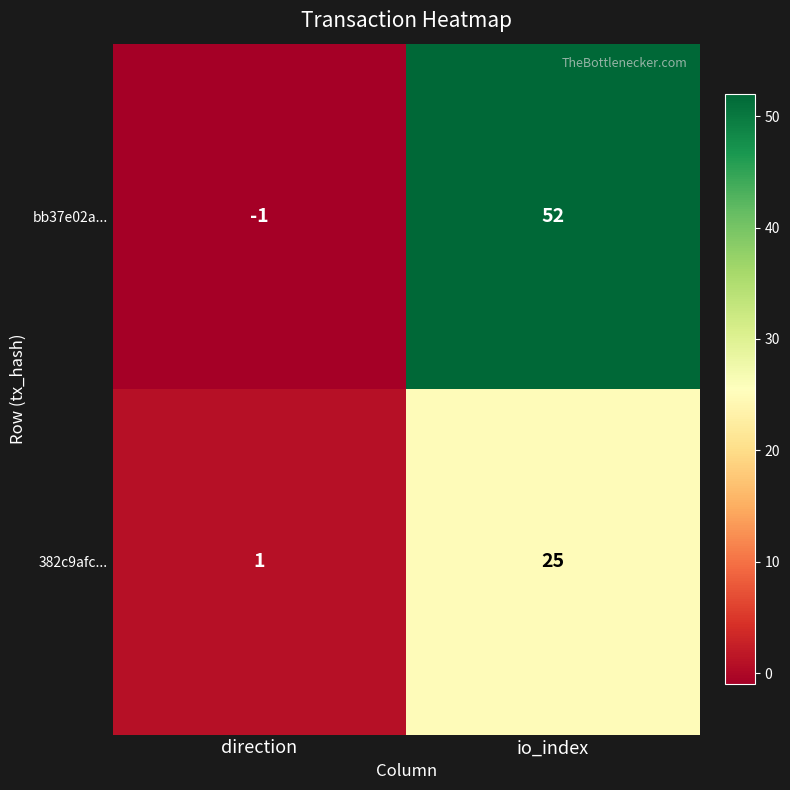

What is the difference between the maximum and minimum values in the 382c9afc... series?

24